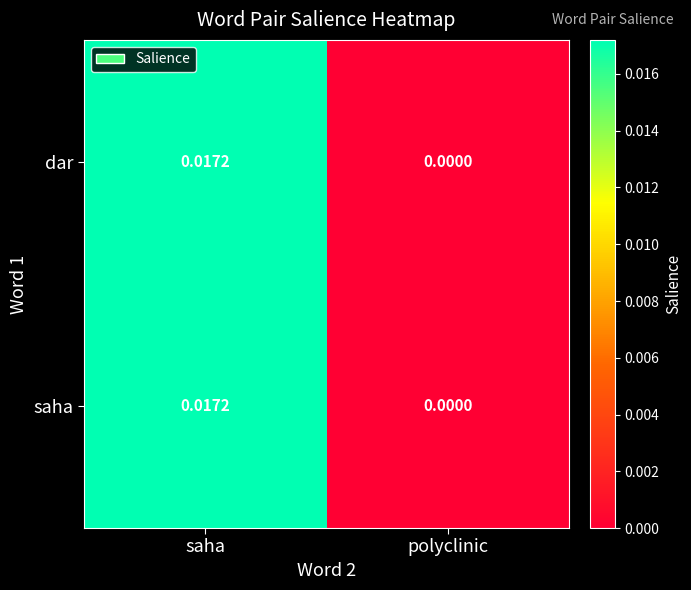

Where is saha nearest to the value 0?

polyclinic